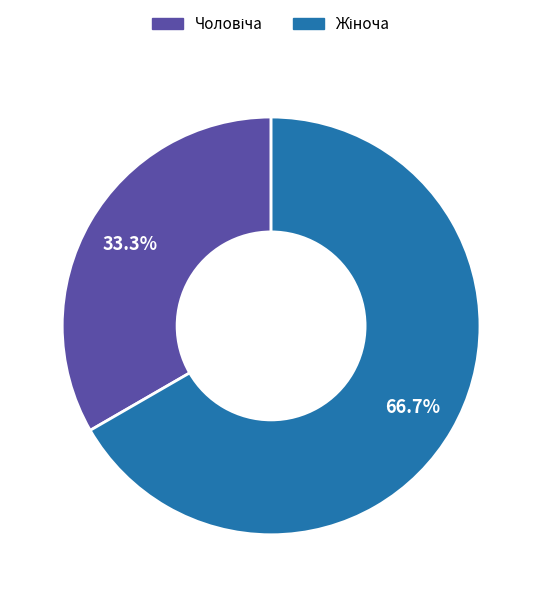

How many segments does this pie chart have?

2